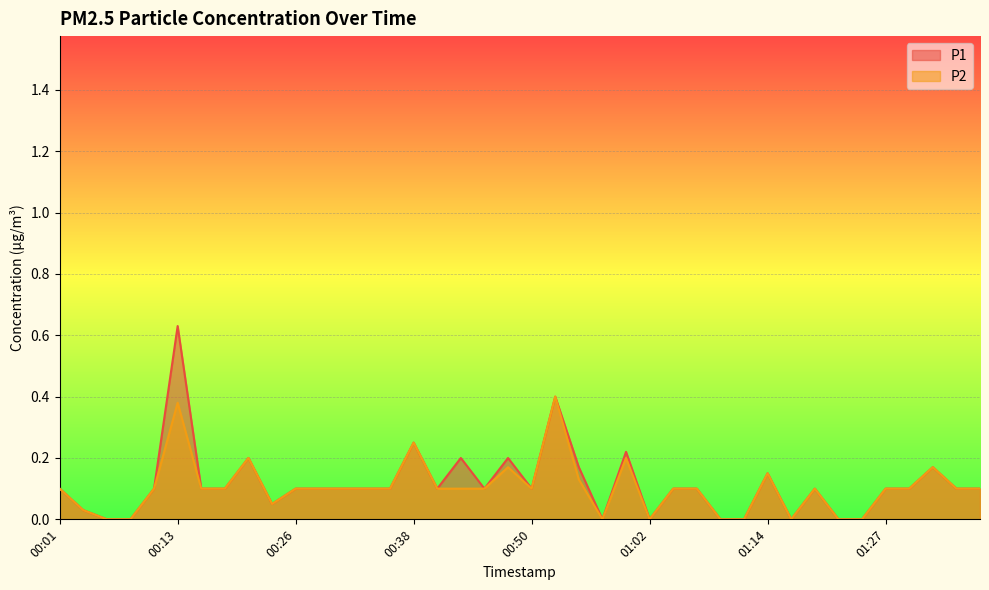

What position from the left is 01:07?

28